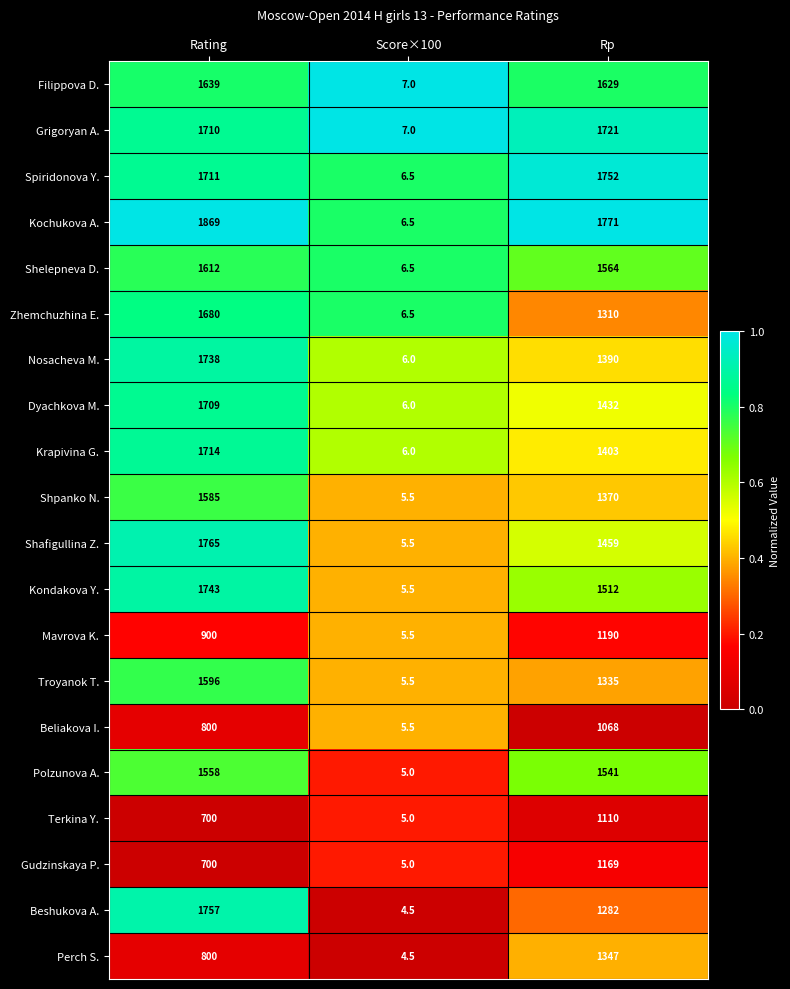

Which series has the largest range (max minus min)?

Kochukova A.